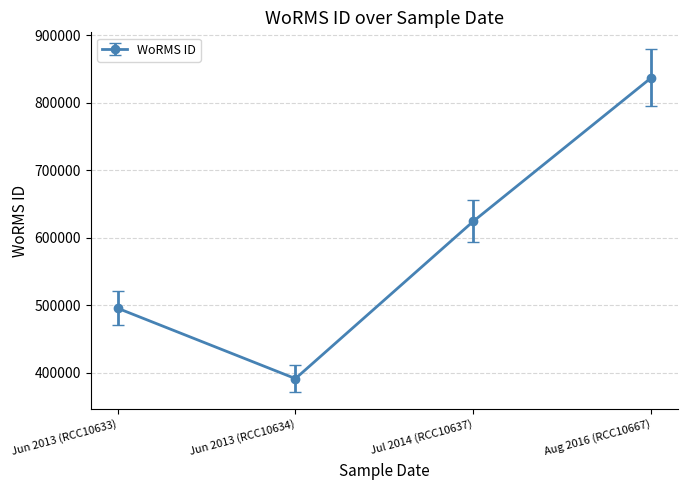

True or false: the data has more than 2 interior local peaks.

False